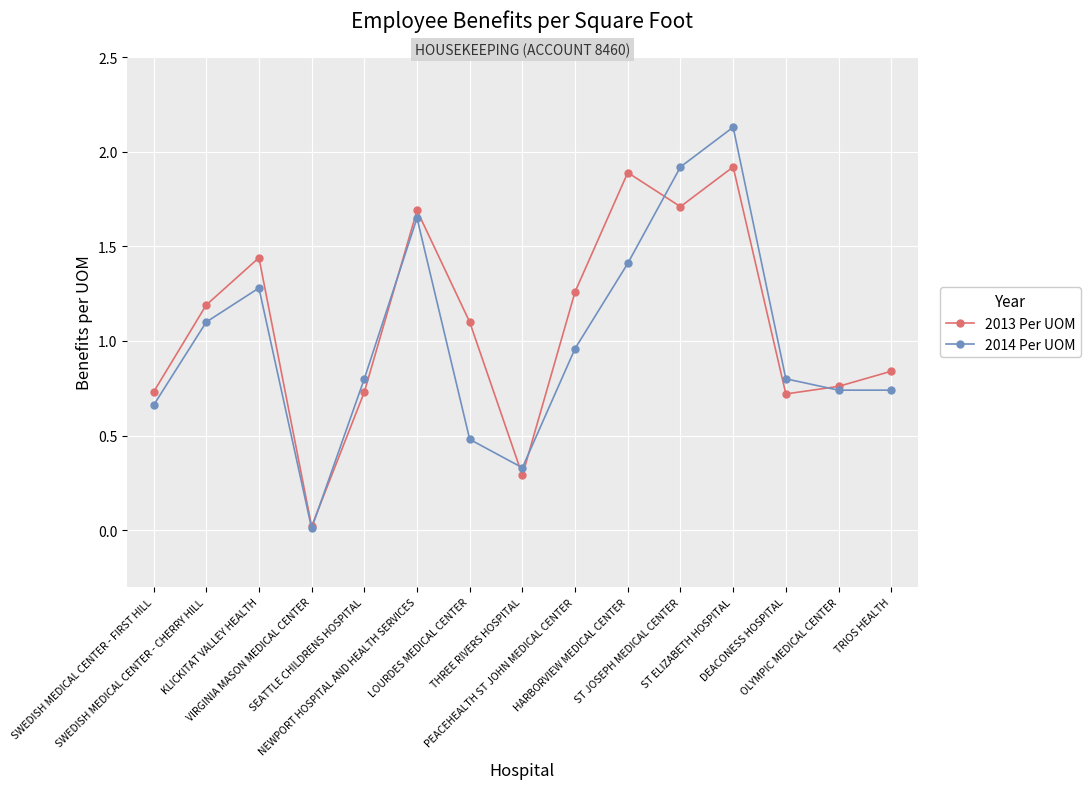

Where is the first local maximum for 2013 Per UOM?

KLICKITAT VALLEY HEALTH